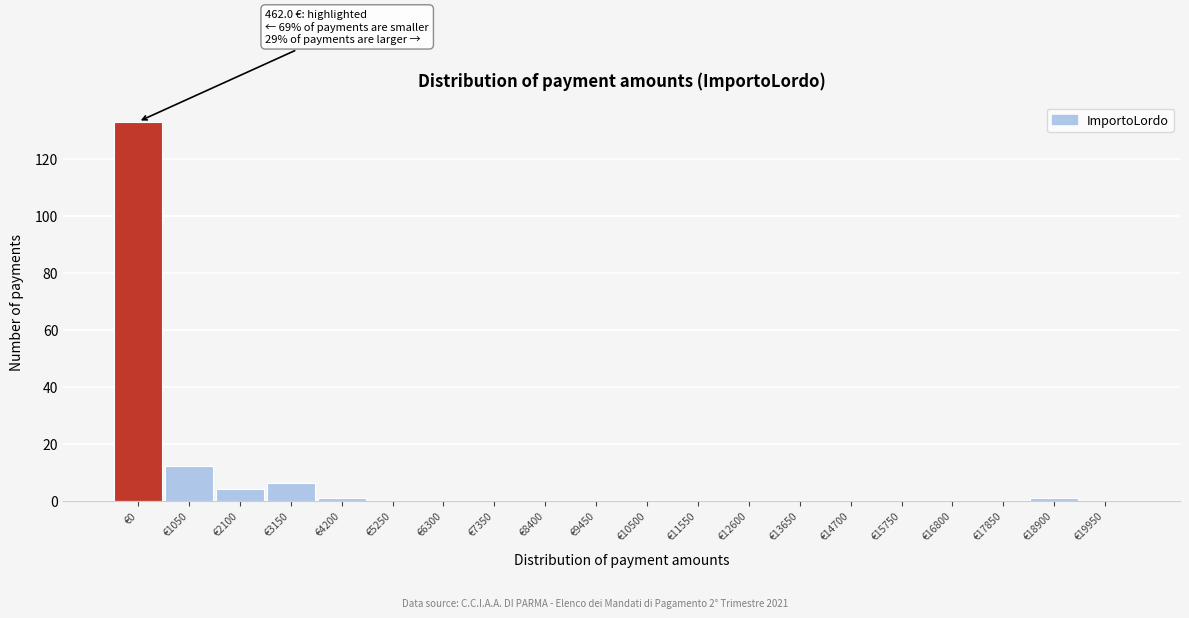

Reading left to right, transcribe all the data shown in this chart.

€0=133	€1050=12	€2100=4	€3150=6	€4200=1	€5250=0	€6300=0	€7350=0	€8400=0	€9450=0	€10500=0	€11550=0	€12600=0	€13650=0	€14700=0	€15750=0	€16800=0	€17850=0	€18900=1	€19950=0